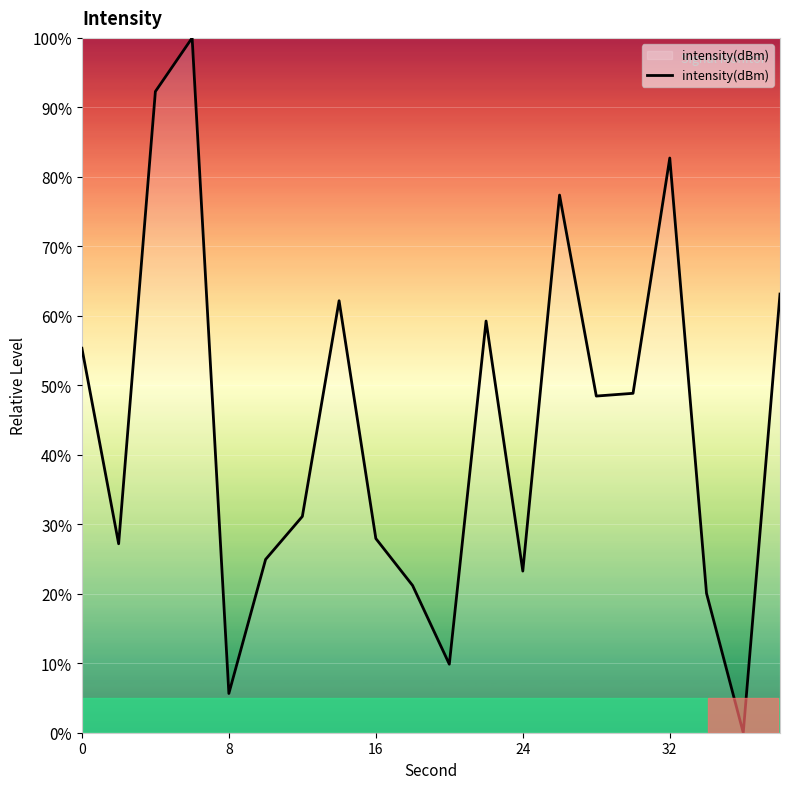

How many interior local valleys (lower than both neighbors) does the data have?

6